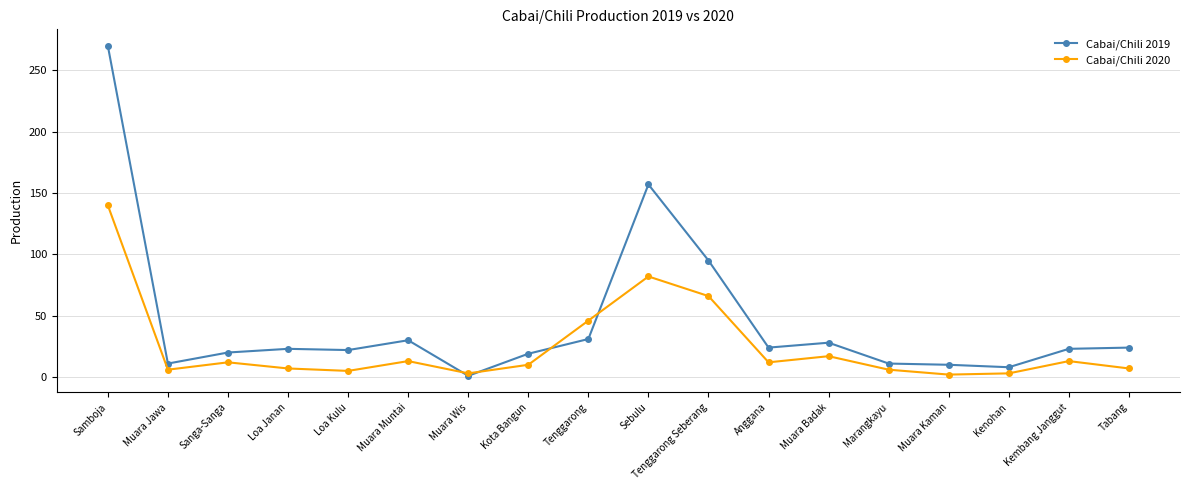

At which category is the sum across all series the highest?

Samboja